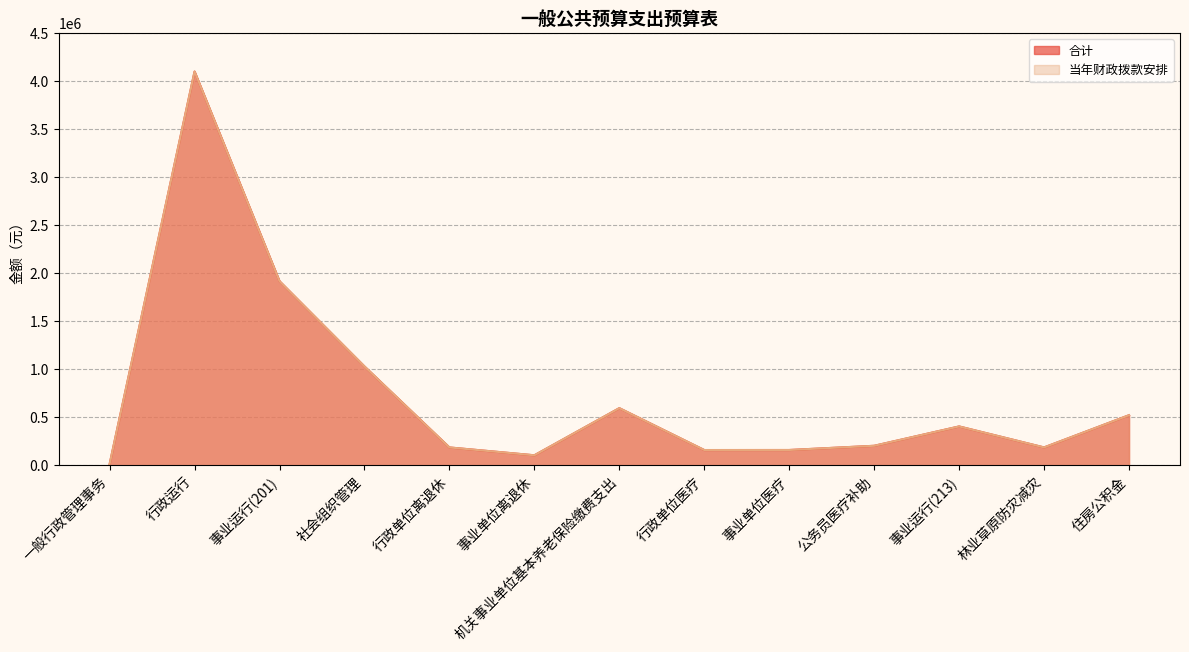

Reading left to right, transcribe all the data shown in this chart.

合计: 14000.0	4099952.7	1917361.7	1030030.0	186869.5	105273.7	595964.2	159897.4	160277.8	204139.7	405600.2	187200.0	522540.0
当年财政拨款安排: 14000.0	4099952.7	1917361.7	1030030.0	186869.5	105273.7	595964.2	159897.4	160277.8	204139.7	405600.2	187200.0	522540.0